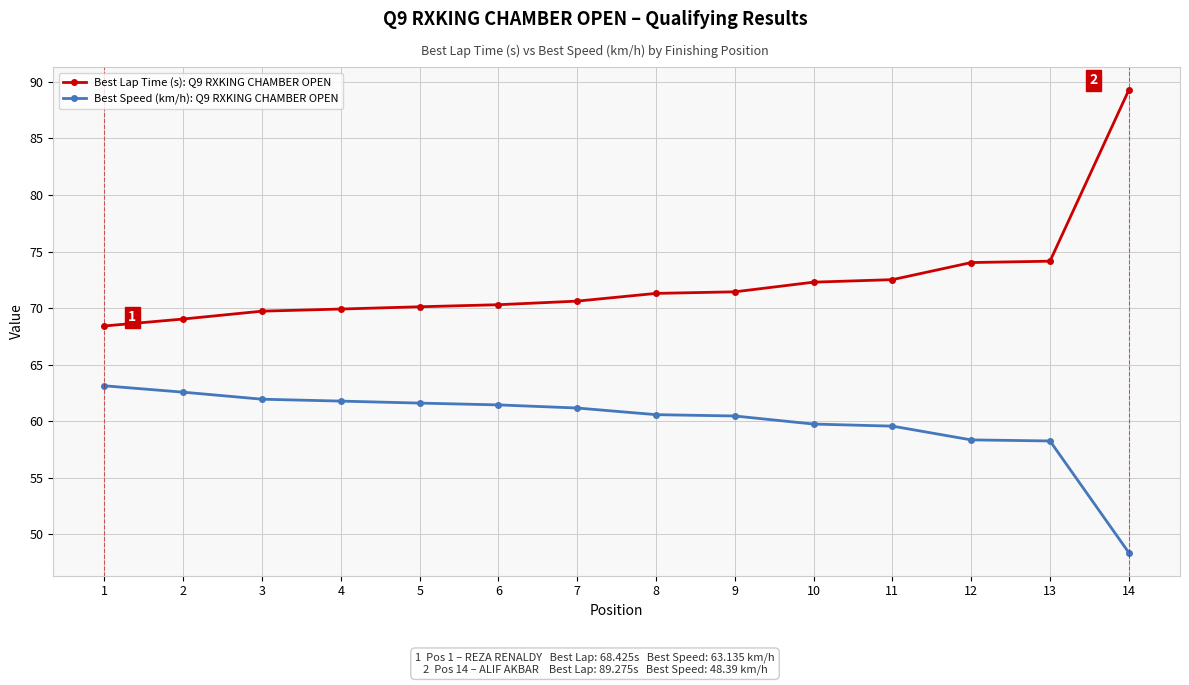

Which label corresponds to the smallest value in the chart?

14